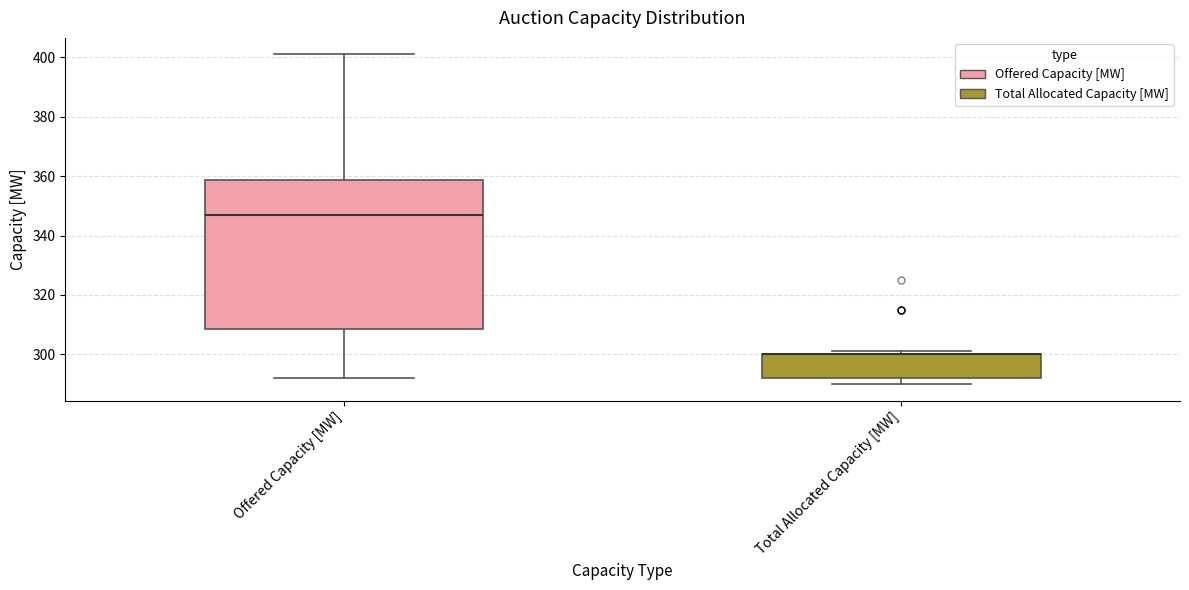

Reading left to right, transcribe this box plot: for each box, give where its median line is, the range the box spans, and where its two whiskers end, as read against the y-axis. The values are not printed on the chart, so give them approximately, as read against the axis.

Offered Capacity [MW]: median 348, box 308 to 358, whiskers 292 to 402
Total Allocated Capacity [MW]: median 300 (drawn on the box's upper edge), box 292 to 300, whiskers 290 to 302